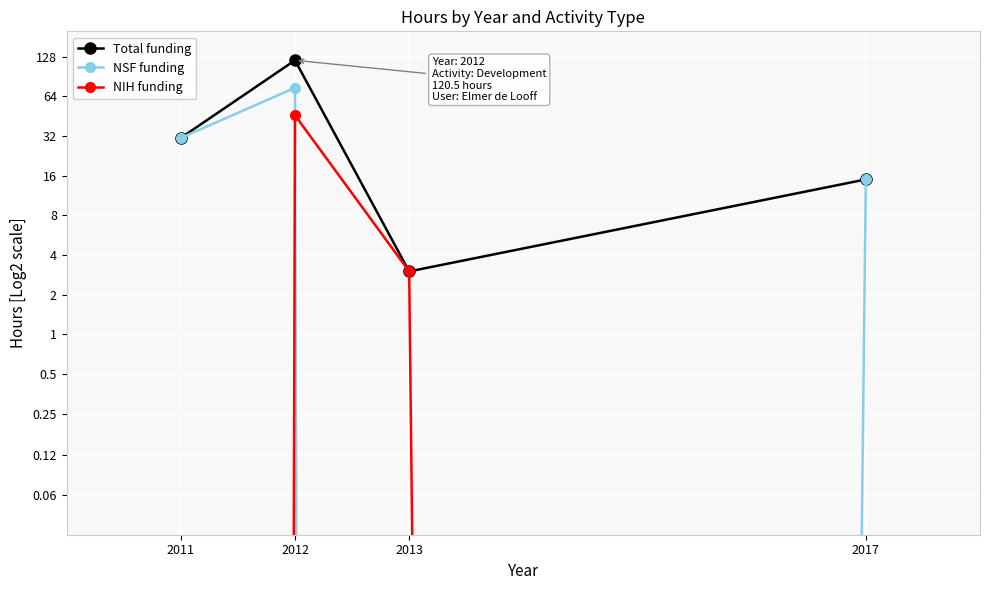

List the labels in order of Total funding value, largest first.

2012, 2011, 2017, 2013